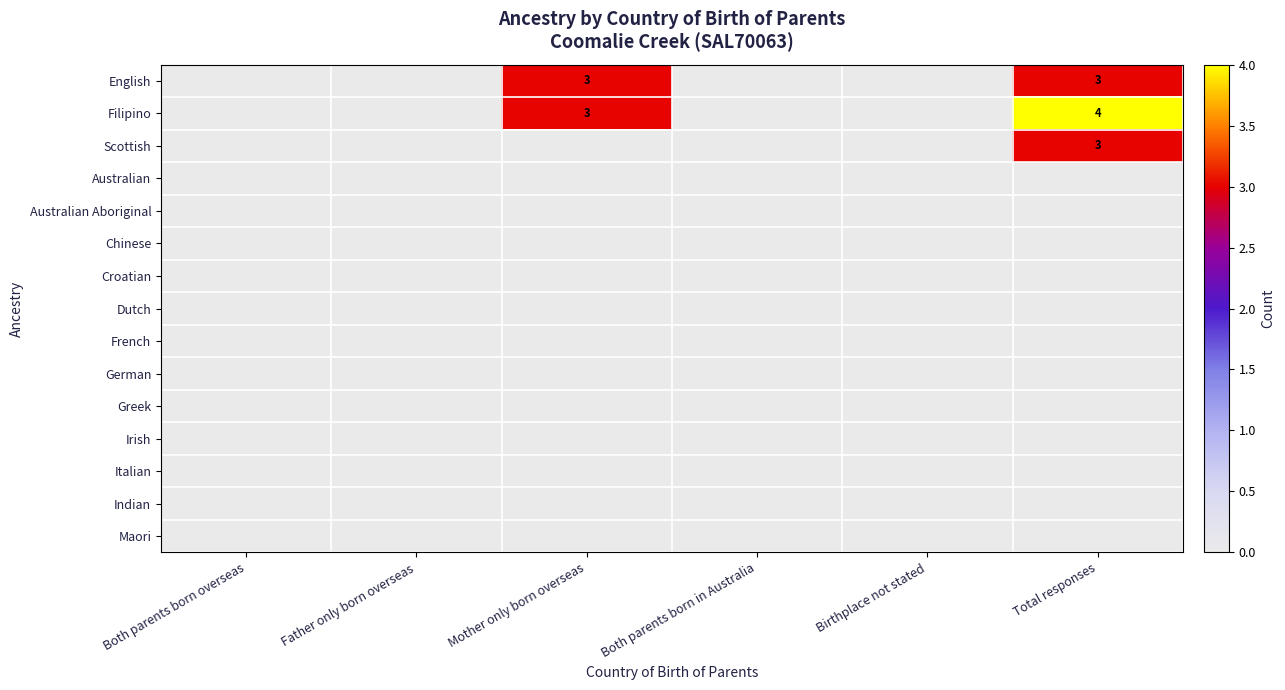

Is it true that Indian equals 0 at Both parents born in Australia?

True